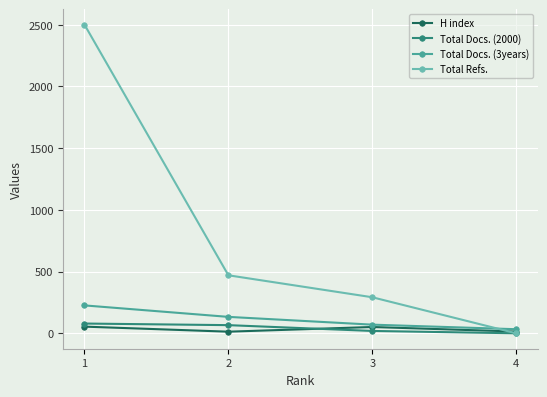

Is the value of Total Docs. (2000) at 3 greater than the value of Total Refs. at 3?

No